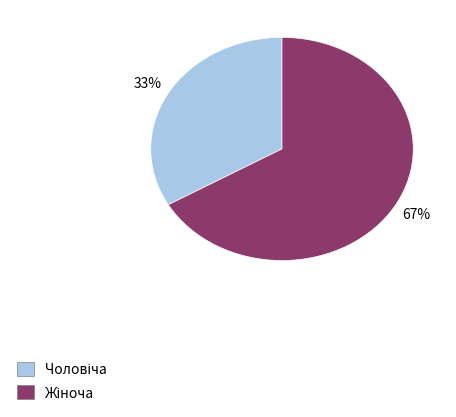

To the nearest percent, what is the average slice percentage?

50%